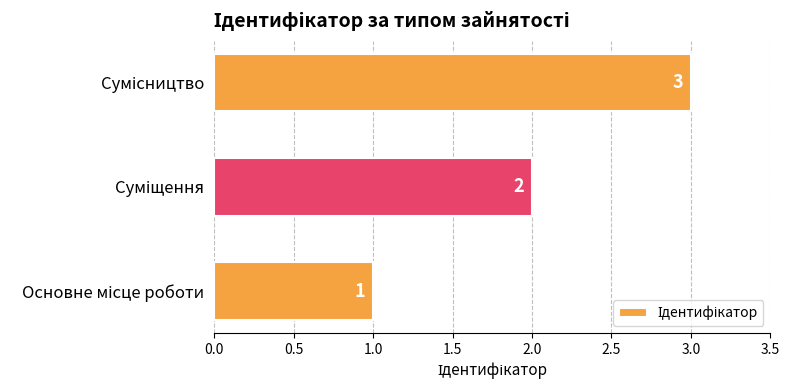

Count the values in the range 1 to 3.

3